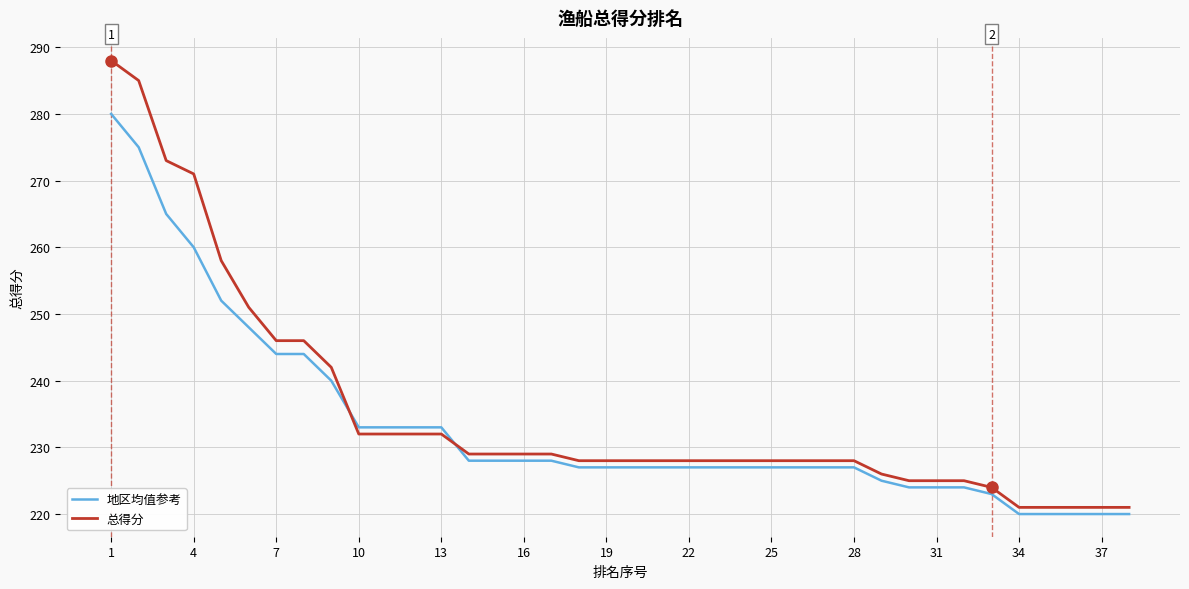

What is the maximum value for 总得分?

288